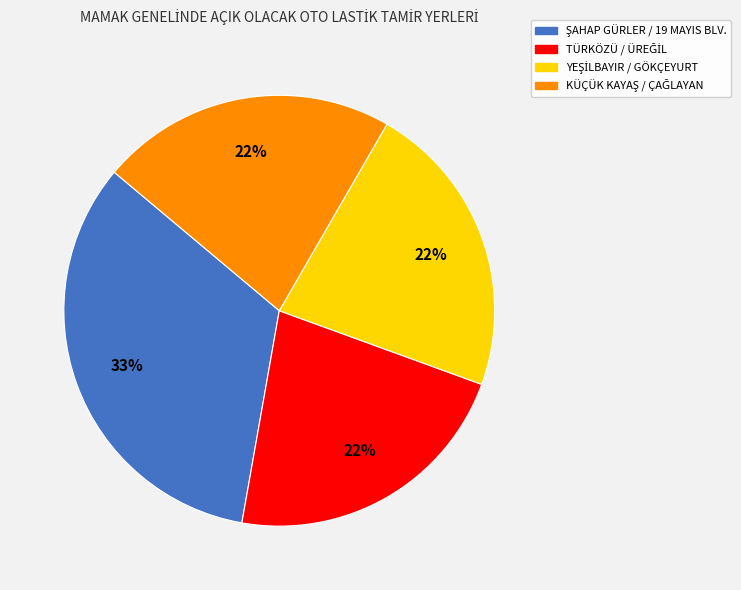

Is there any slice that represents more than half of the pie?

No